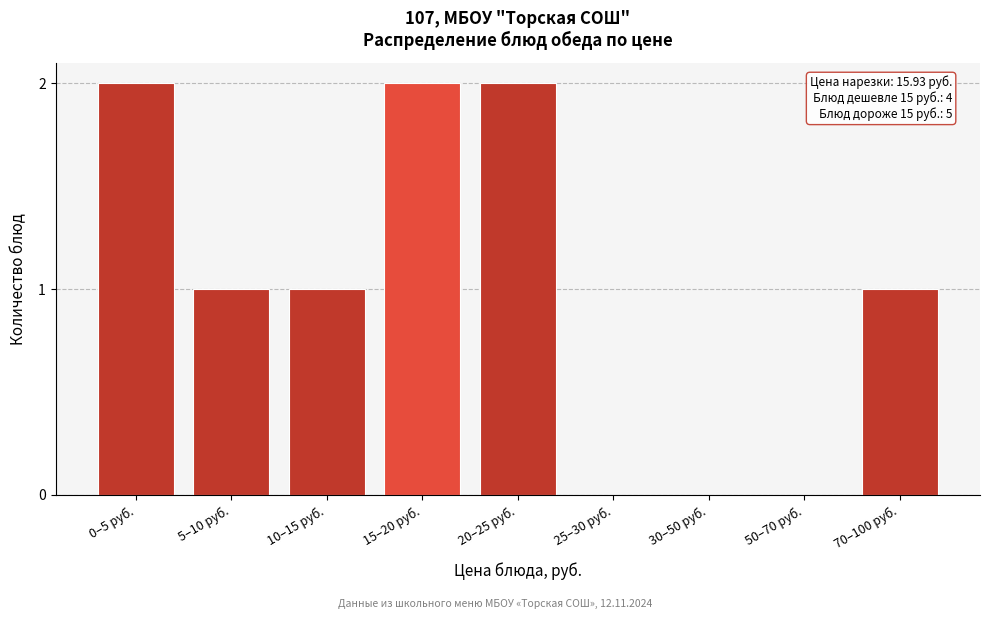

Reading left to right, transcribe all the data shown in this chart.

0–5 руб.=2	5–10 руб.=1	10–15 руб.=1	15–20 руб.=2	20–25 руб.=2	25–30 руб.=0	30–50 руб.=0	50–70 руб.=0	70–100 руб.=1